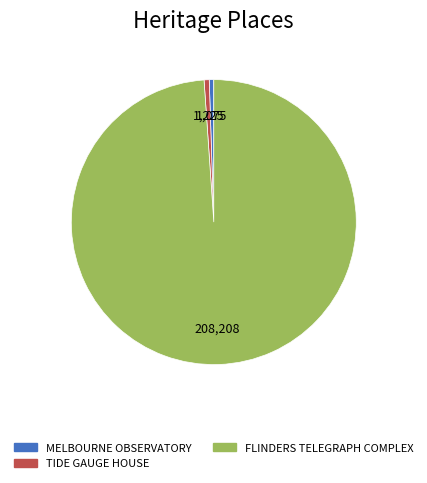

Is there any slice that represents more than half of the pie?

Yes